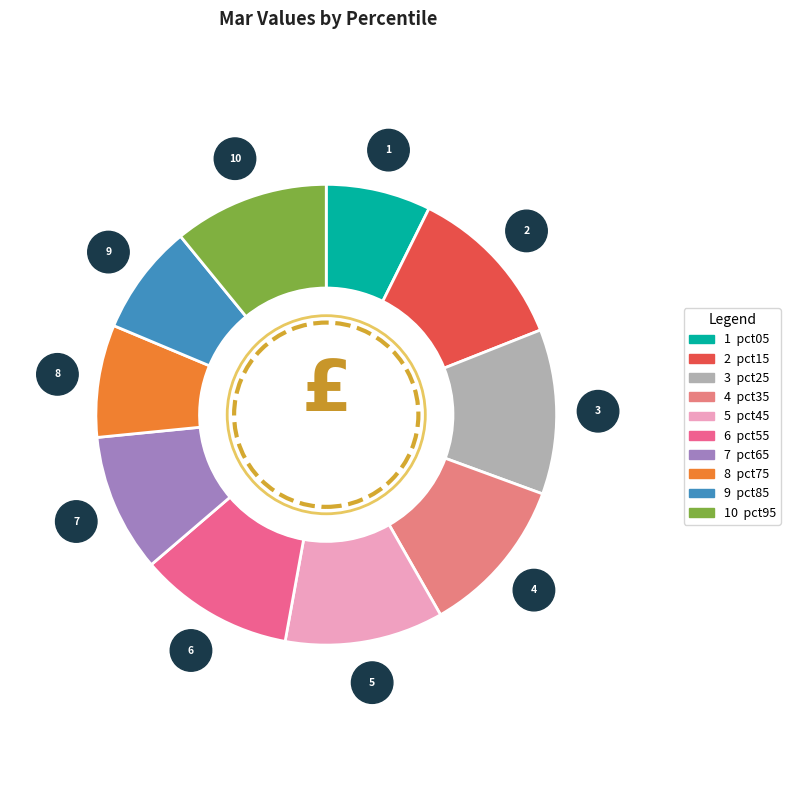

How many slices are in this pie chart?

10